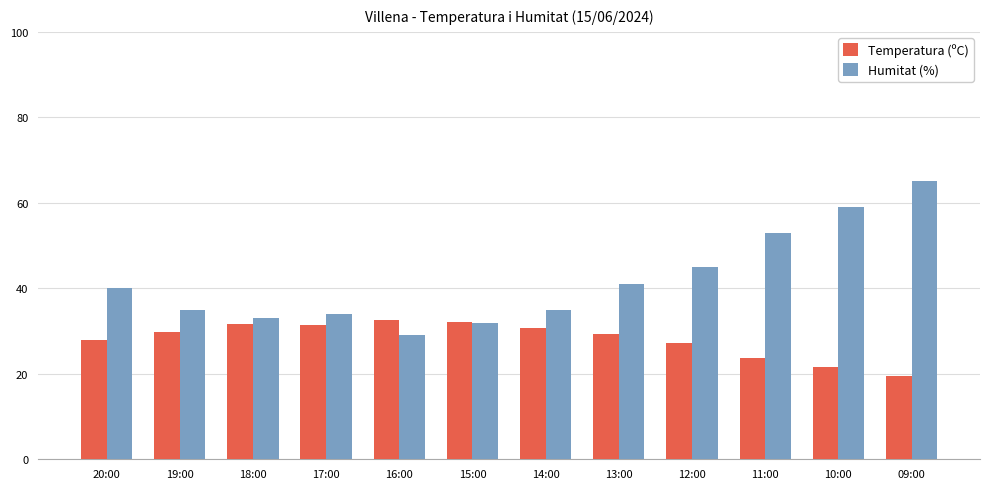

How many bars are there in total?

24